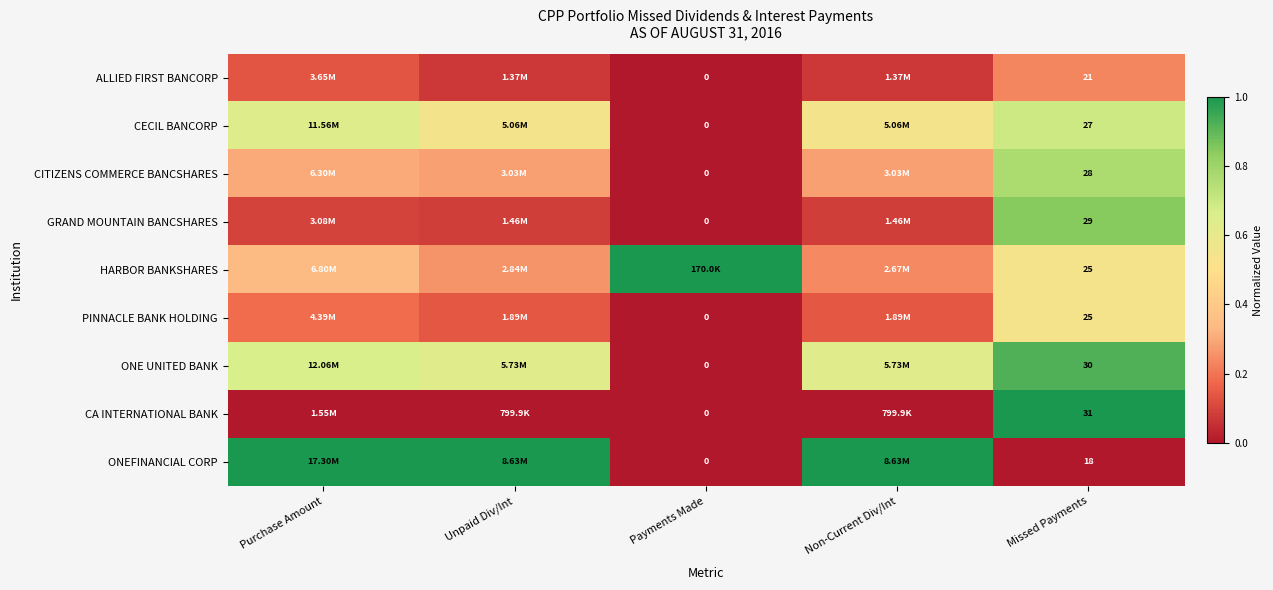

Which series has the largest total across all categories?

ONEFINANCIAL CORP